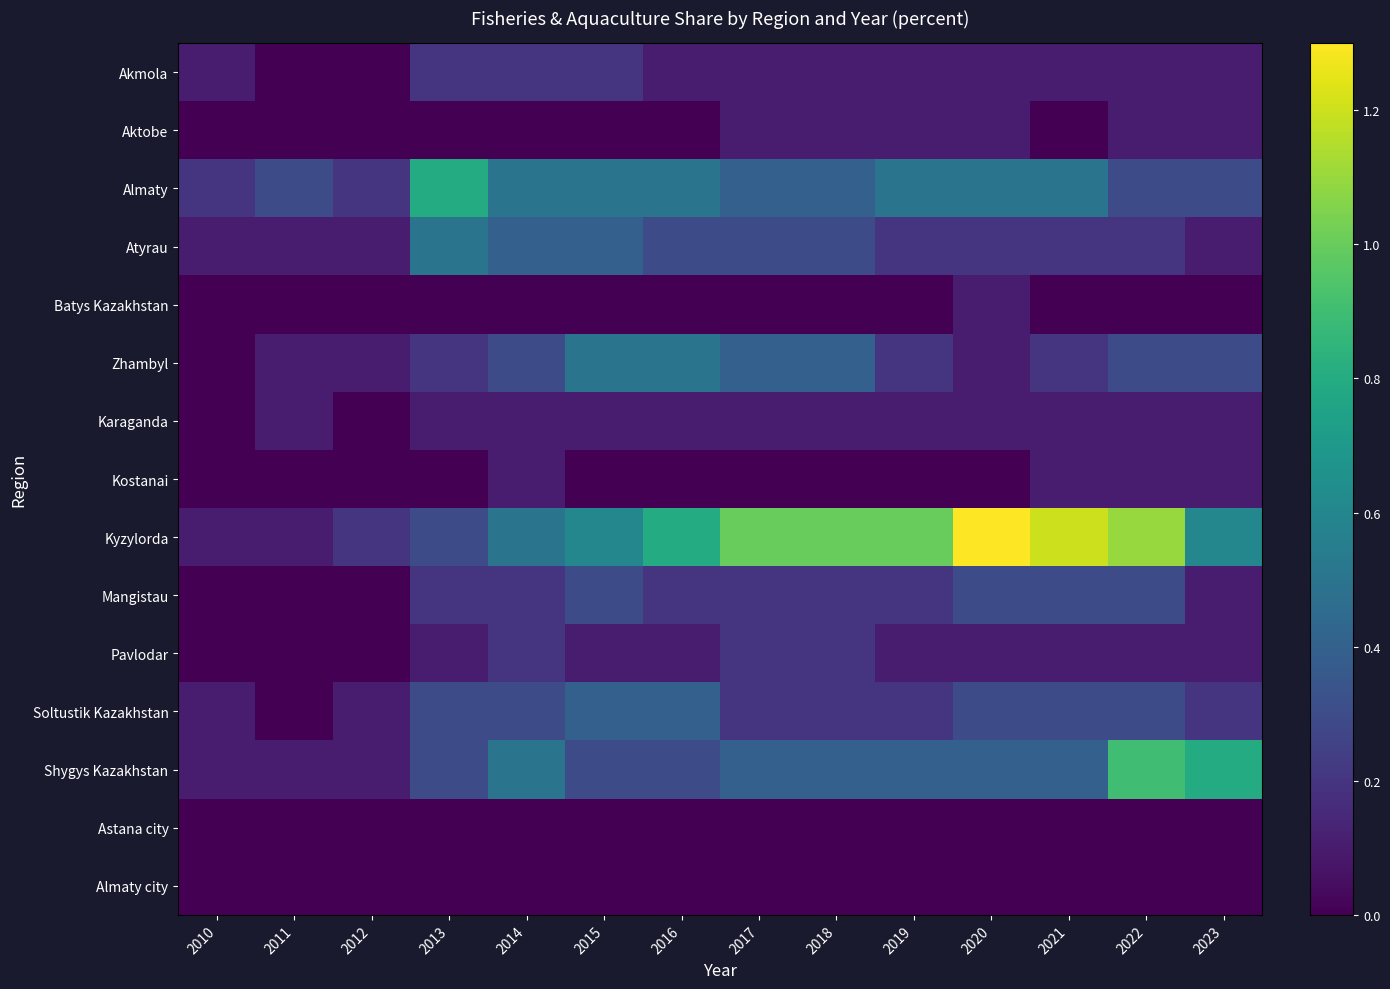

Rank the series by their maximum value, from highest to lowest.

Kyzylorda, Shygys Kazakhstan, Almaty, Atyrau, Zhambyl, Soltustik Kazakhstan, Mangistau, Akmola, Pavlodar, Aktobe, Batys Kazakhstan, Karaganda, Kostanai, Astana city, Almaty city